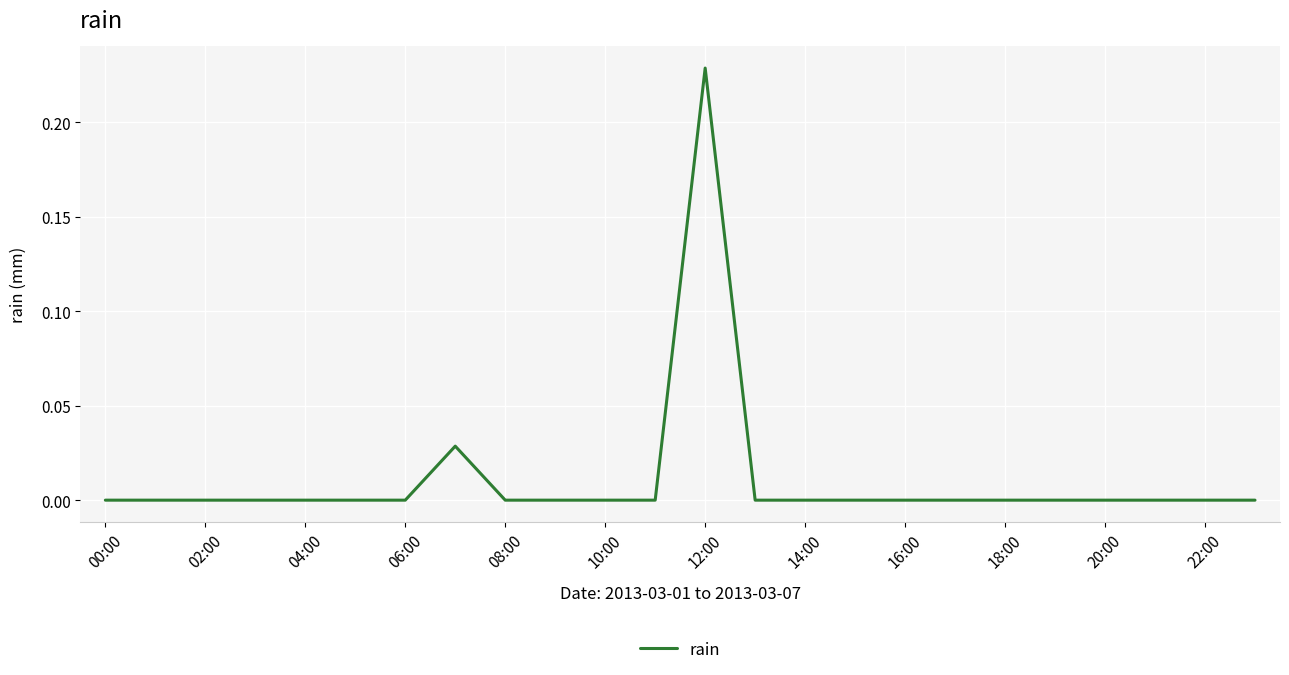

Which category has the highest value across all series?

12:00